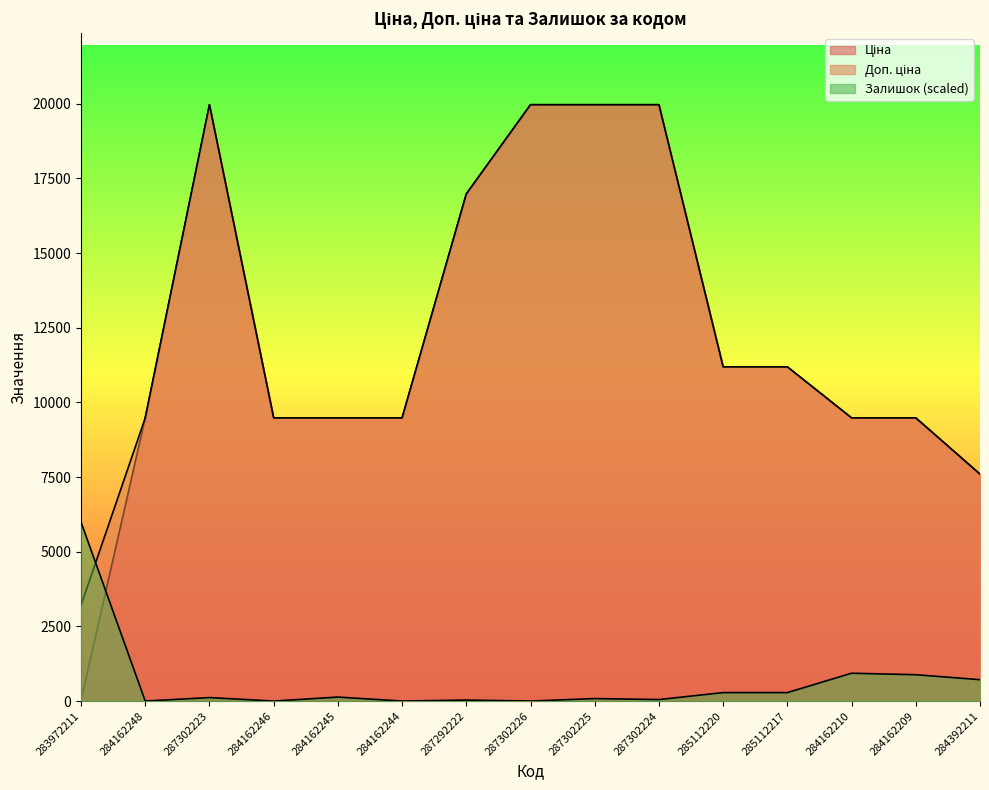

At which category does the chart reach its minimum across all series?

284162248